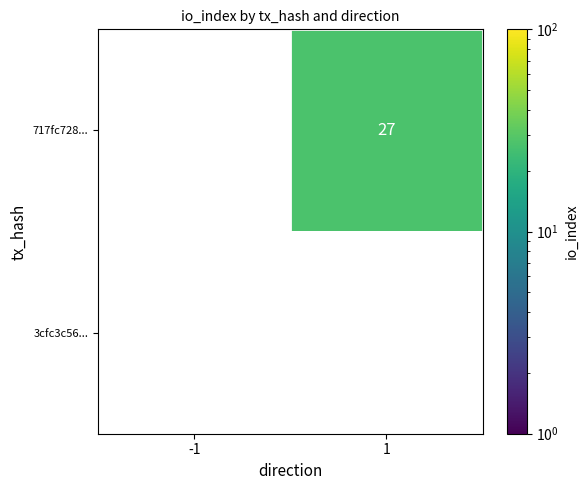

Is it true that 717fc728... equals 48.4 at 1?

False